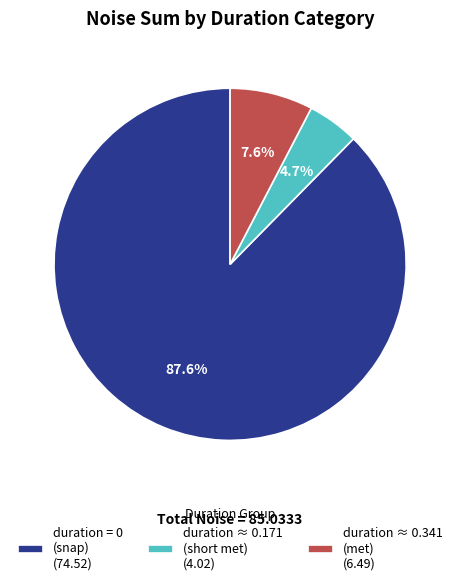

Rank the categories by value from highest to lowest.

duration = 0 (snap) (74.52), duration ≈ 0.341 (met) (6.49), duration ≈ 0.171 (short met) (4.02)